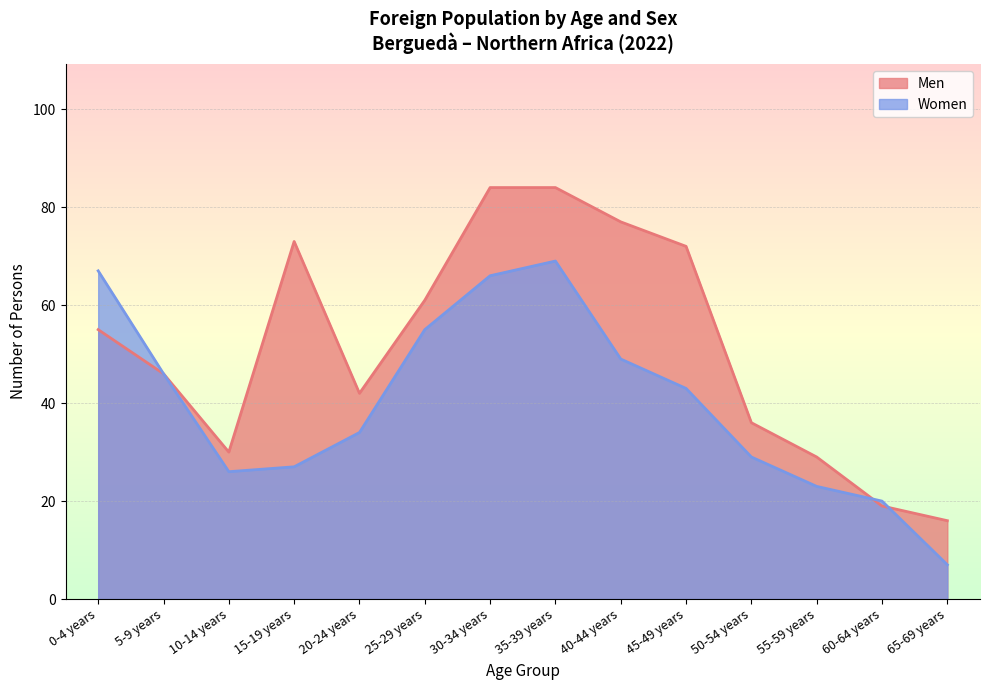

At which category does Women reach its first local valley?

10-14 years